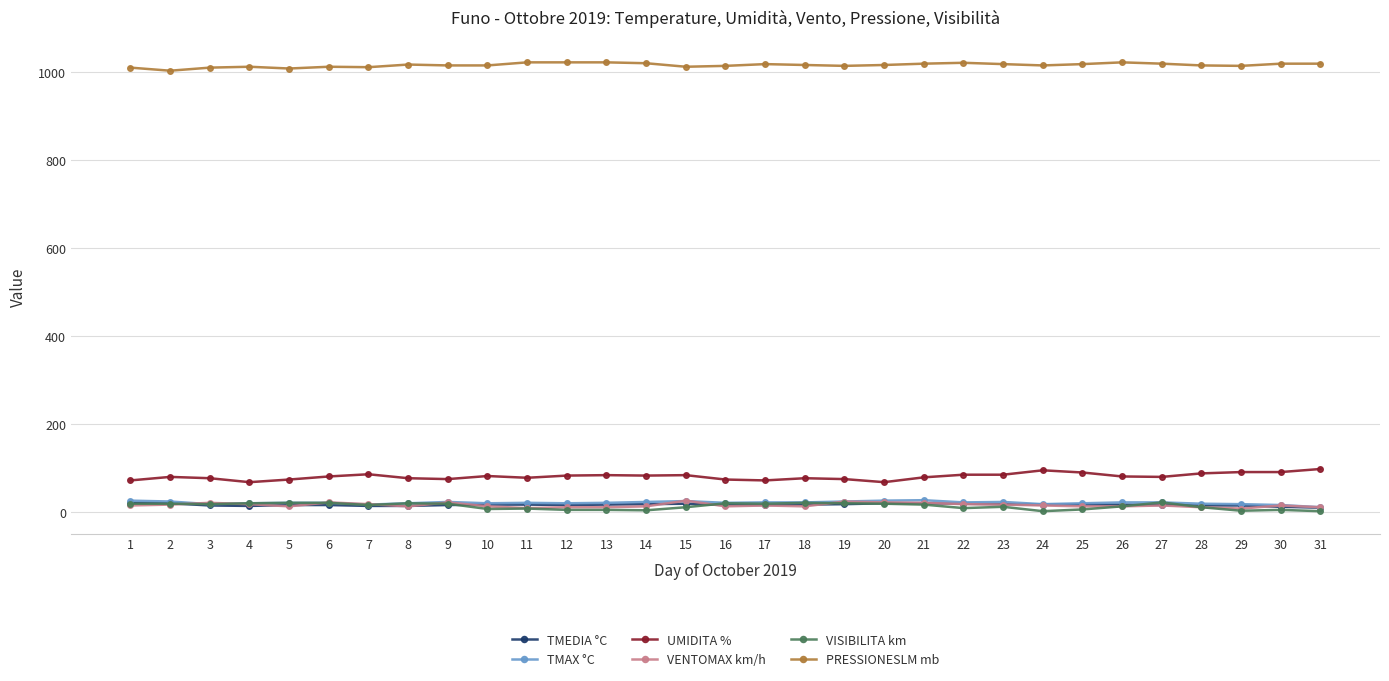

How many distinct data groups are displayed?

6